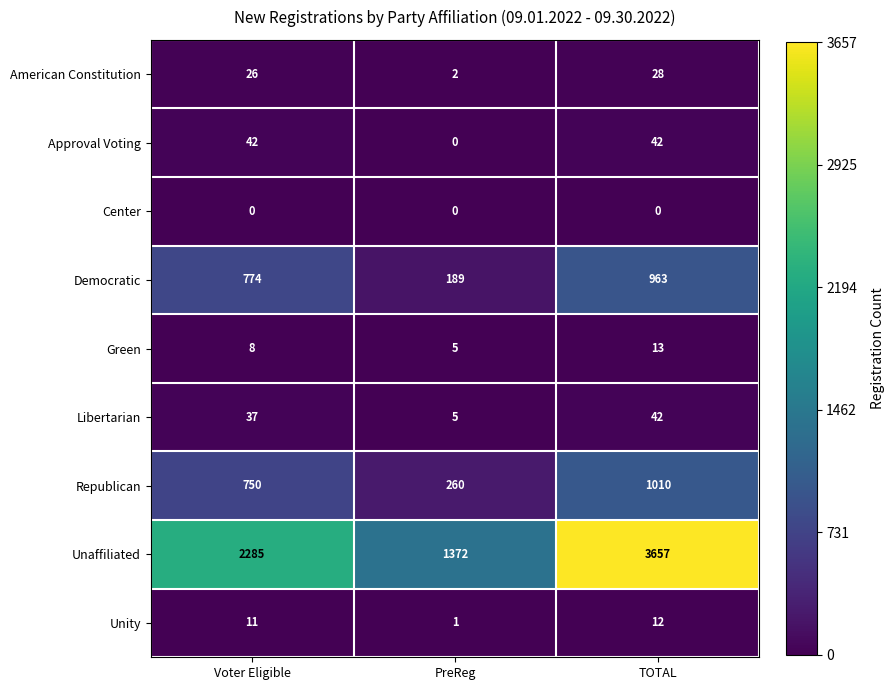

What is the difference between the maximum and minimum values in the Unity series?

11